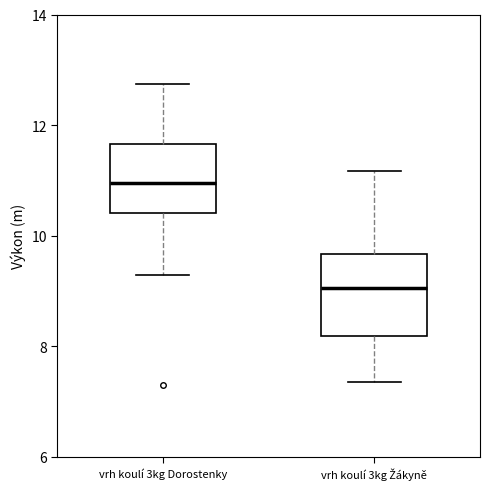

Reading left to right, read every box against the y-axis: the position of its median line, the range the box covers, and the ends of its whiskers. The values are not printed on the chart, so give them approximately, as read against the axis.

vrh koulí 3kg Dorostenky: median 11.0, box 10.4 to 11.6, whiskers 9.2 to 12.8
vrh koulí 3kg Žákyně: median 9.0, box 8.2 to 9.6, whiskers 7.4 to 11.2